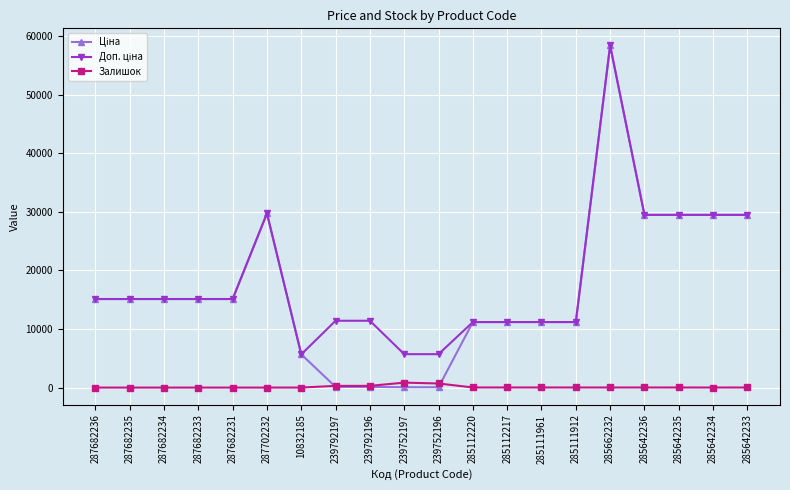

What is the maximum value shown in the chart?

58426.5